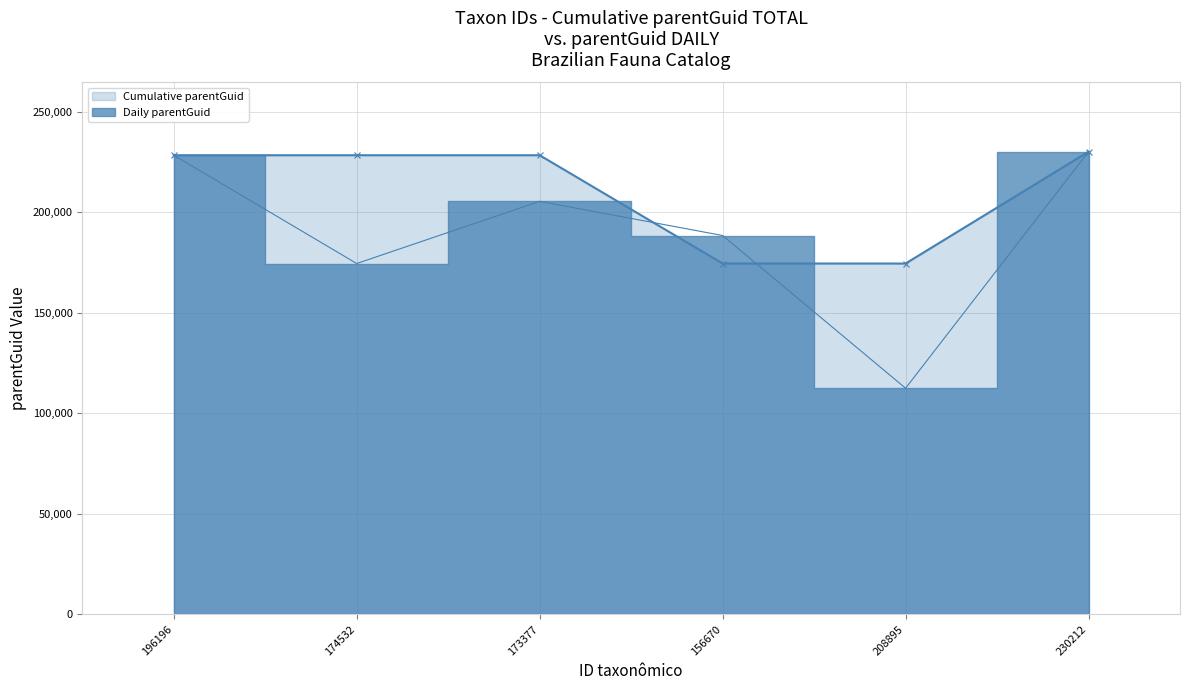

How many values in the Daily parentGuid series are below 205477?

3